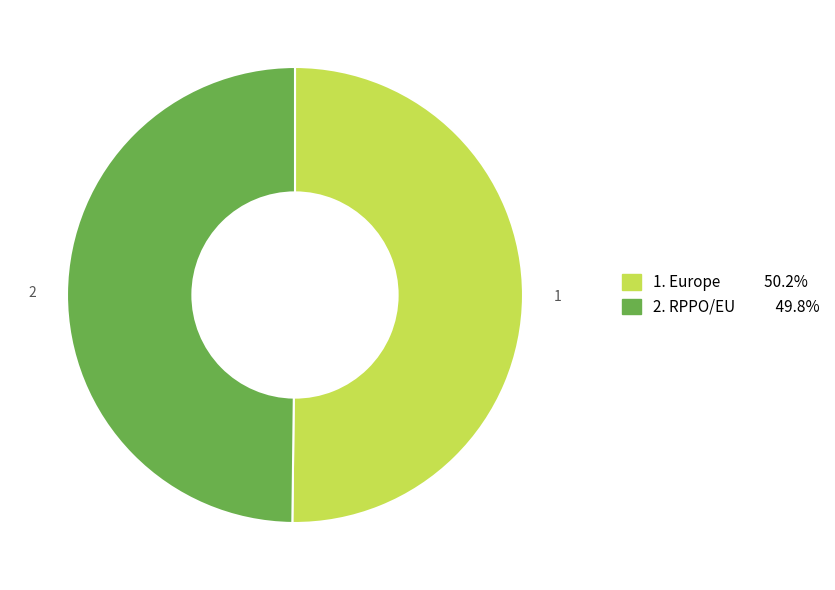

Which category has the smallest portion of the pie?

RPPO/EU